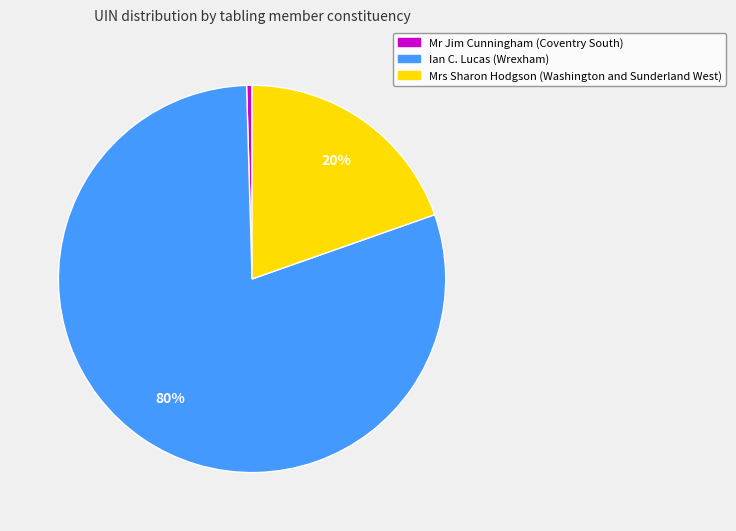

Does Ian C. Lucas (Wrexham) account for over 50% of the chart?

Yes